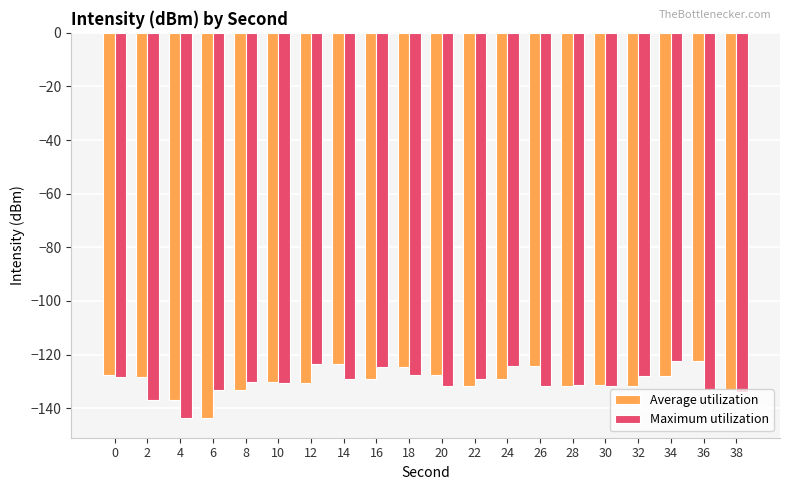

How many bars are there in each group?

2